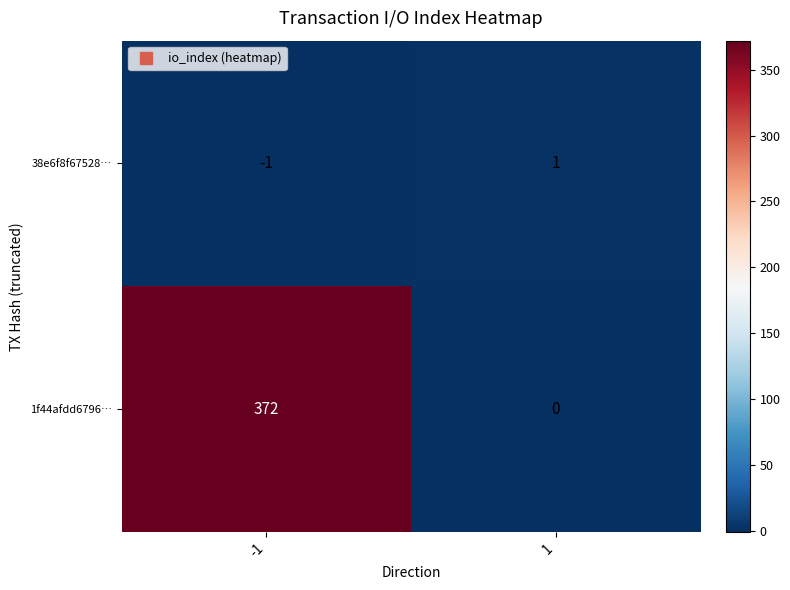

The 1f44afdd6796… series shows -223 at 1. True or false?

False